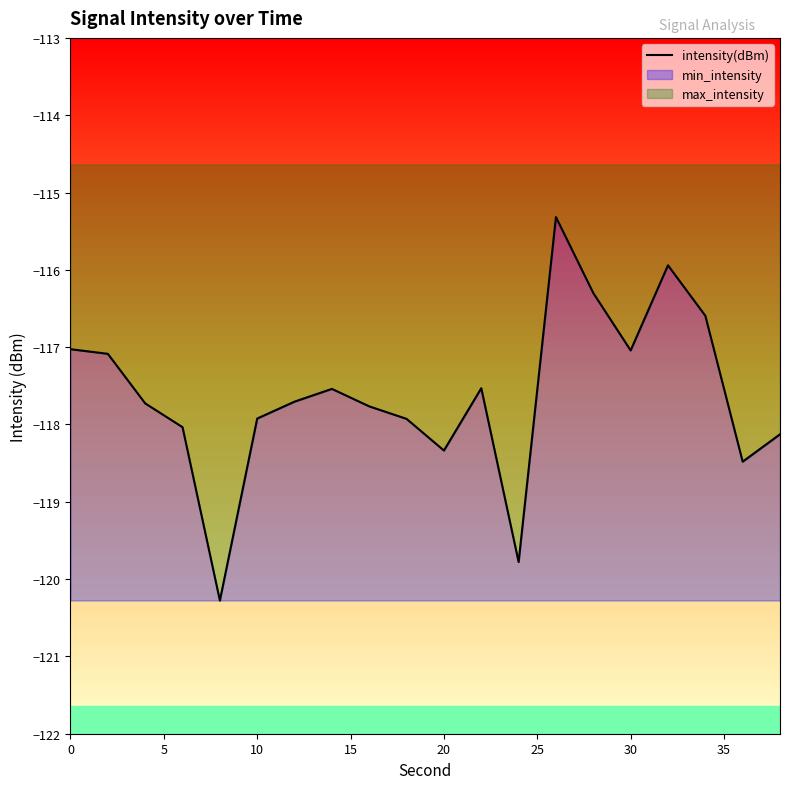

What is the smallest value displayed?

-120.3